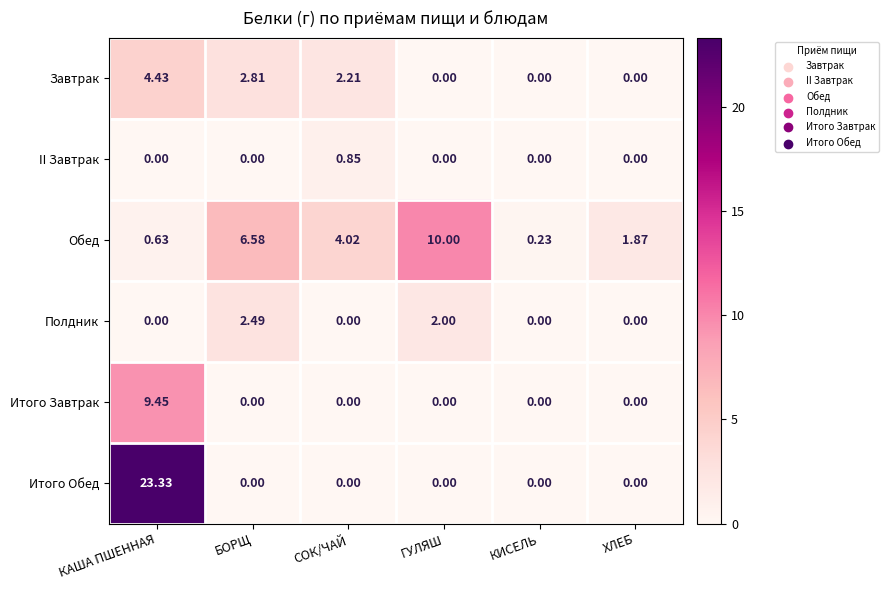

Which series has the widest spread of values?

Итого Обед